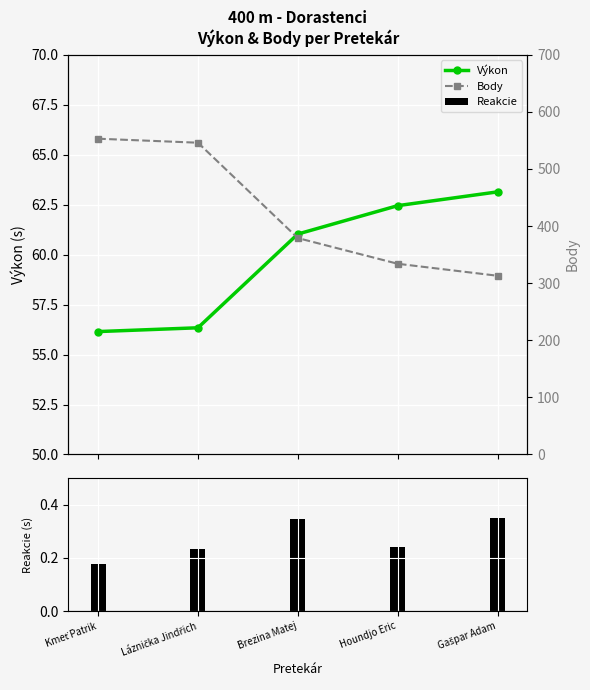

List the labels in order of Reakcie value, smallest first.

Kmeť Patrik, Láznička Jindřich, Houndjo Eric, Brezina Matej, Gašpar Adam